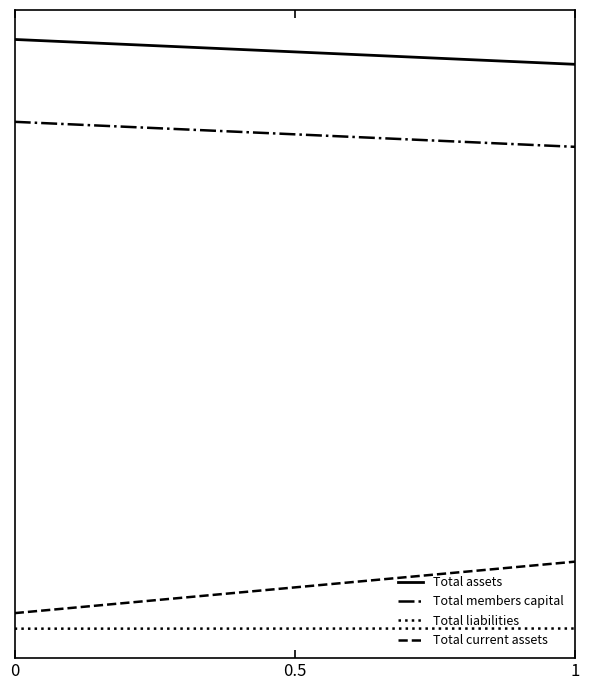

What is the minimum value for Total members capital?

7035